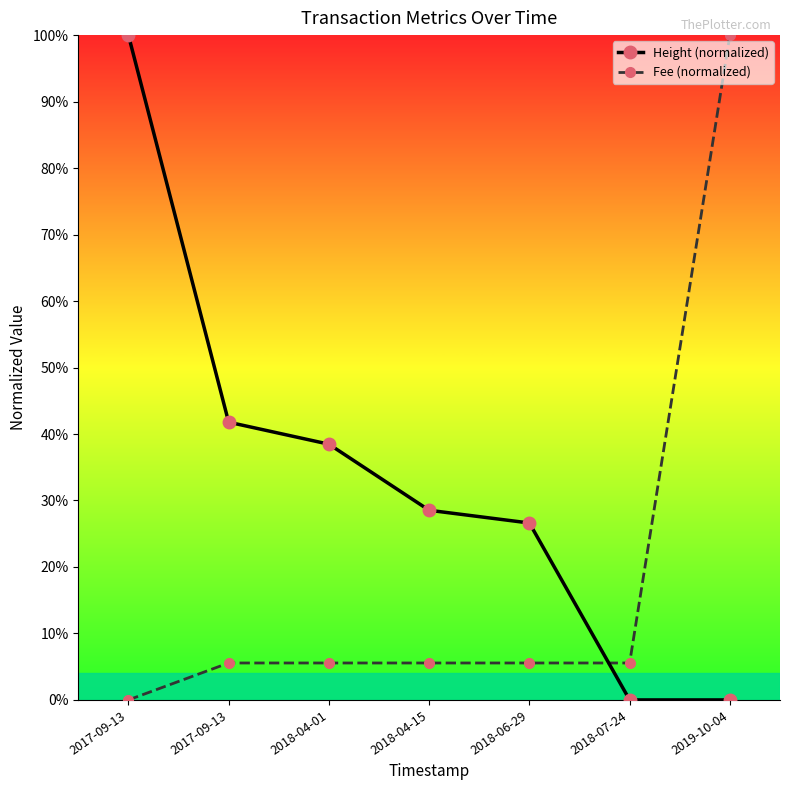

How many lines are shown in the chart?

2